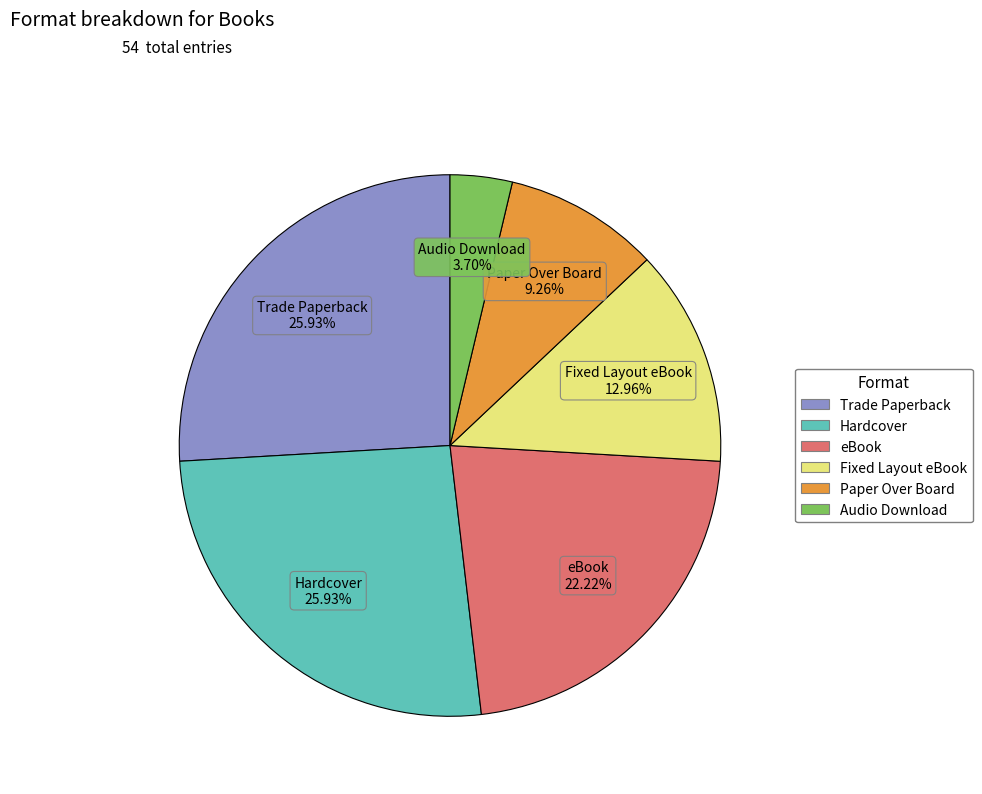

The Trade Paperback slice represents 26% of the pie. True or false?

True